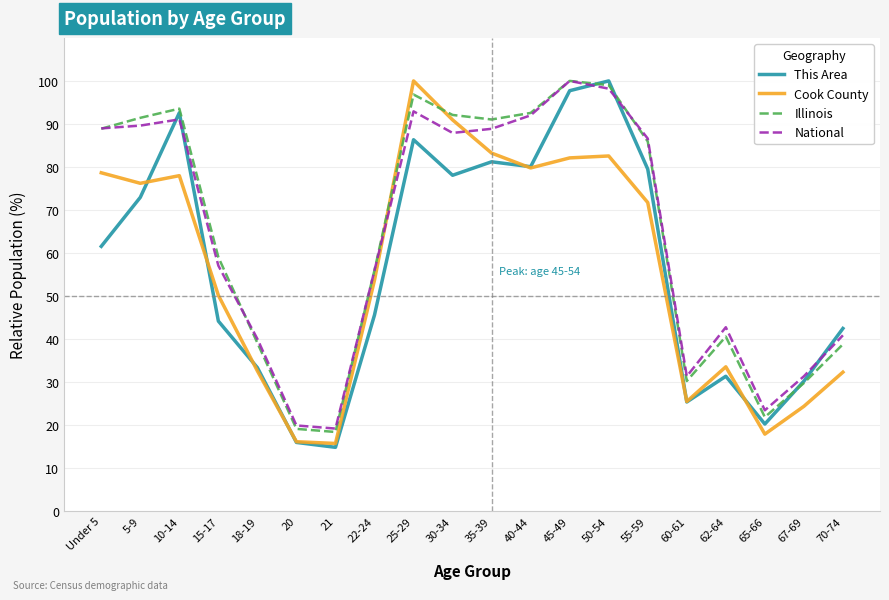

What are all the series names shown in the legend?

This Area, Cook County, Illinois, National